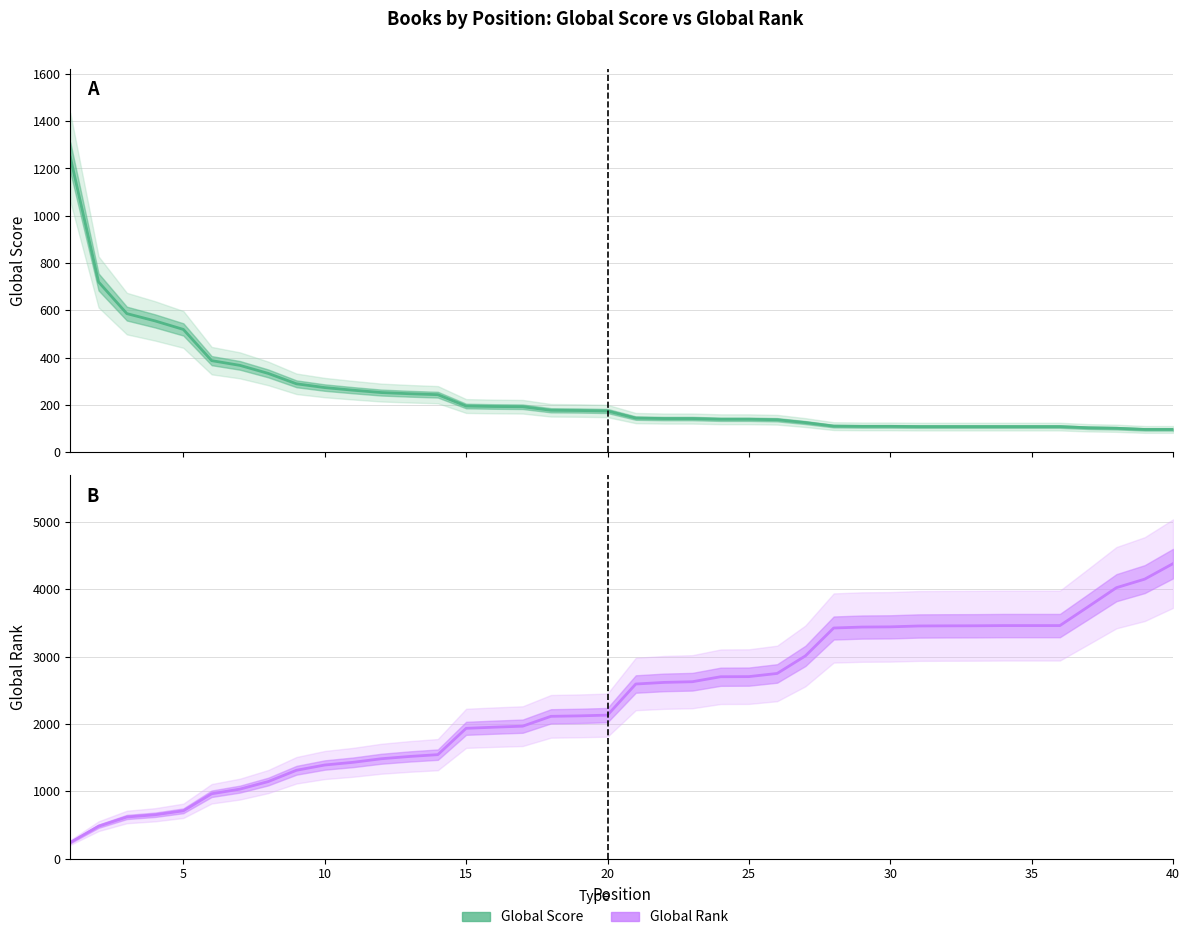

What are all the series names shown in the legend?

Global Score, Global Rank